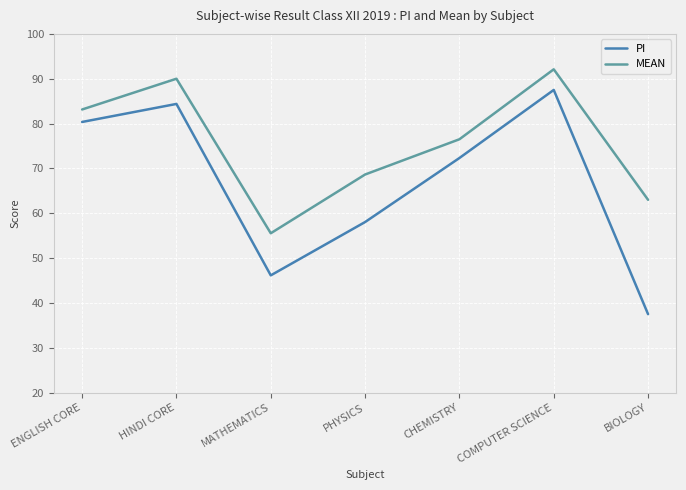

What position from the left is MATHEMATICS?

3